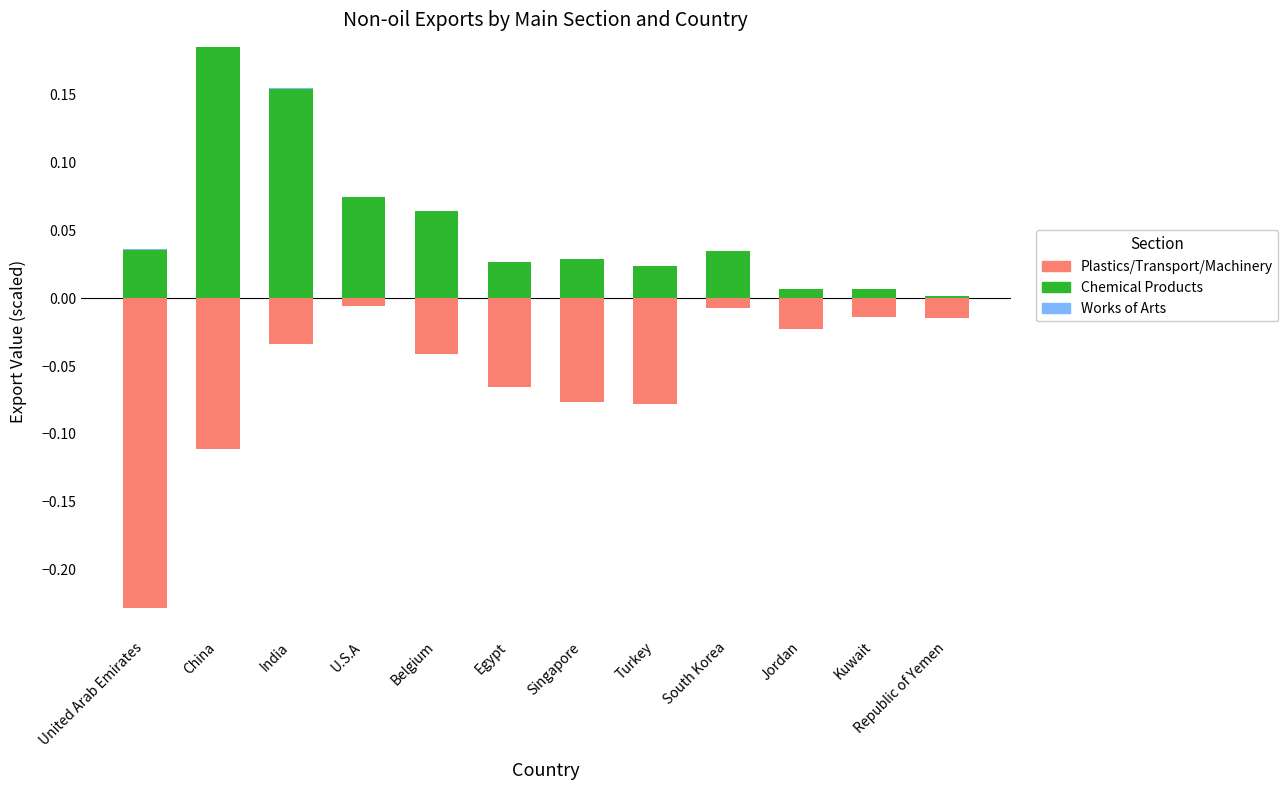

The value of Transport Equipment at Egypt is -0.0. True or false?

False